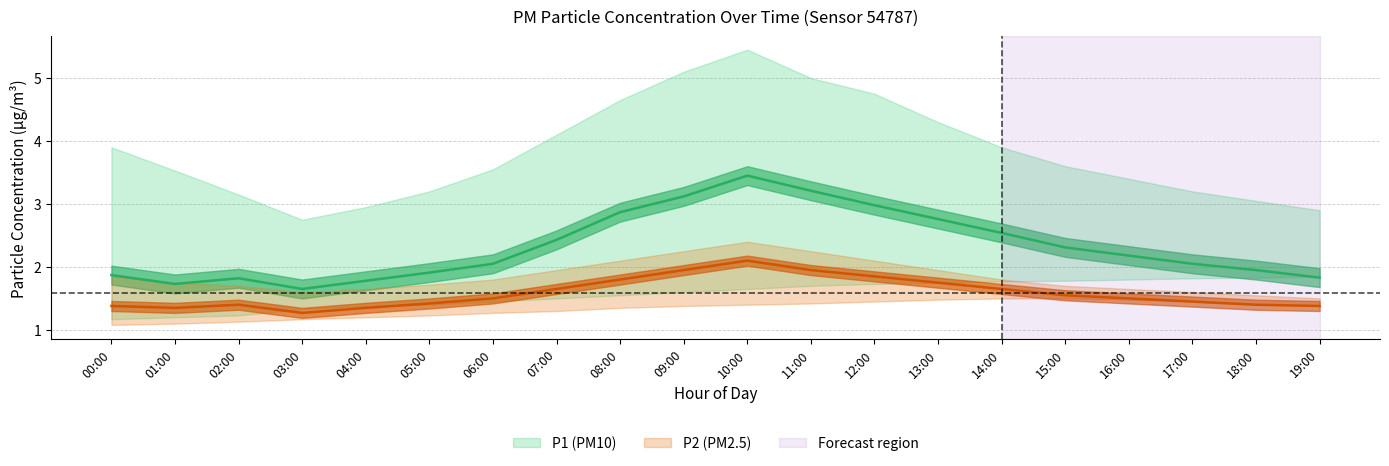

At which label is P1_mean closest to 2?

06:00